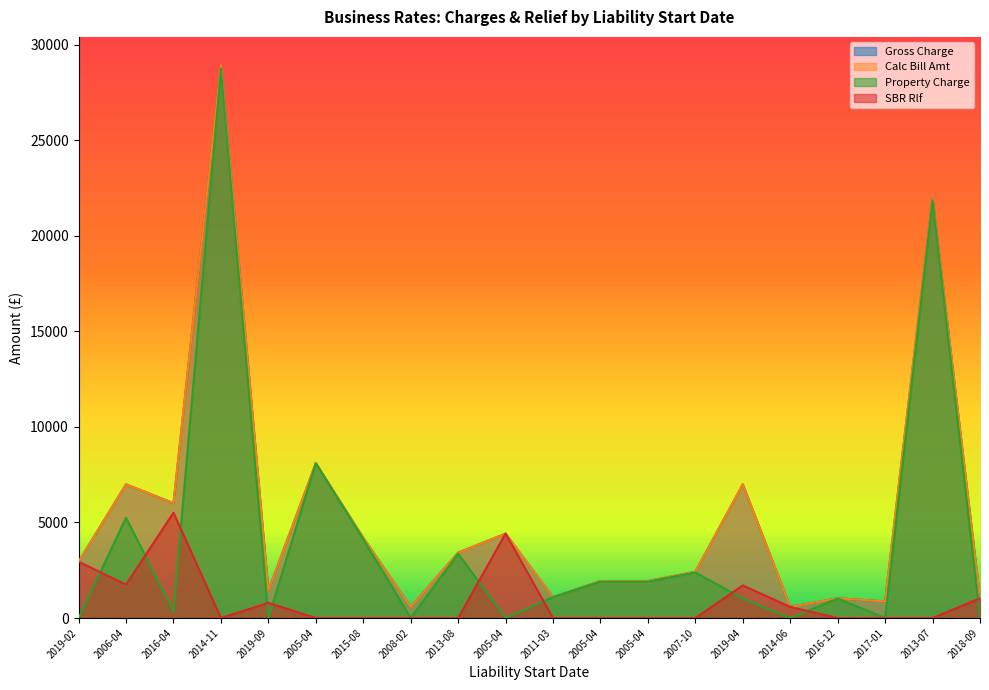

In Gross Charge, how many points are higher than both neighbors (excluding endpoints)?

7